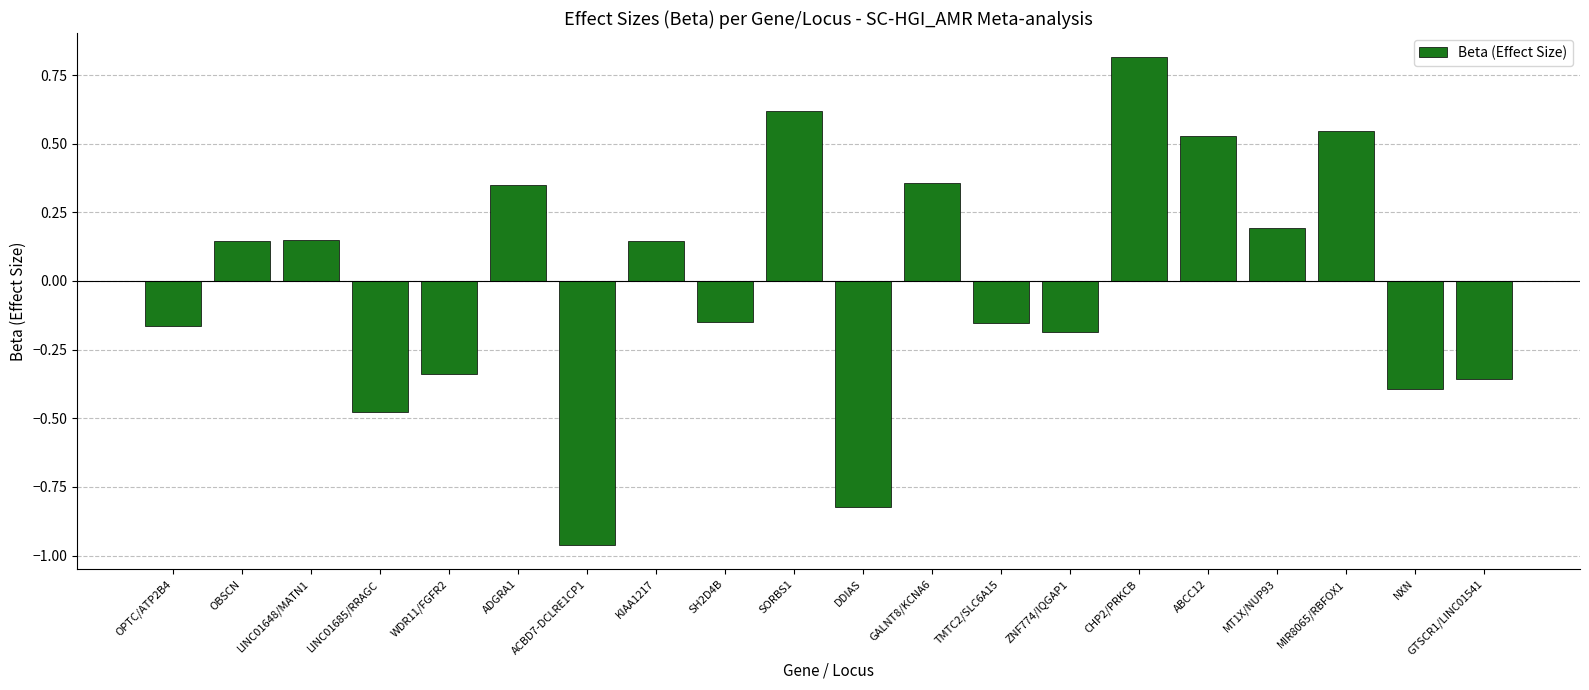

Which category has the lowest value across all series?

ACBD7-DCLRE1CP1